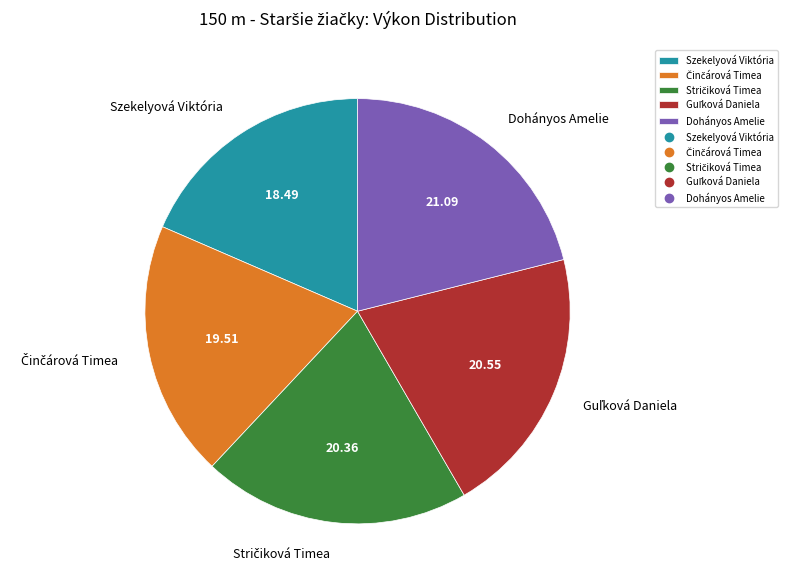

Which slice is the largest?

Dohányos Amelie